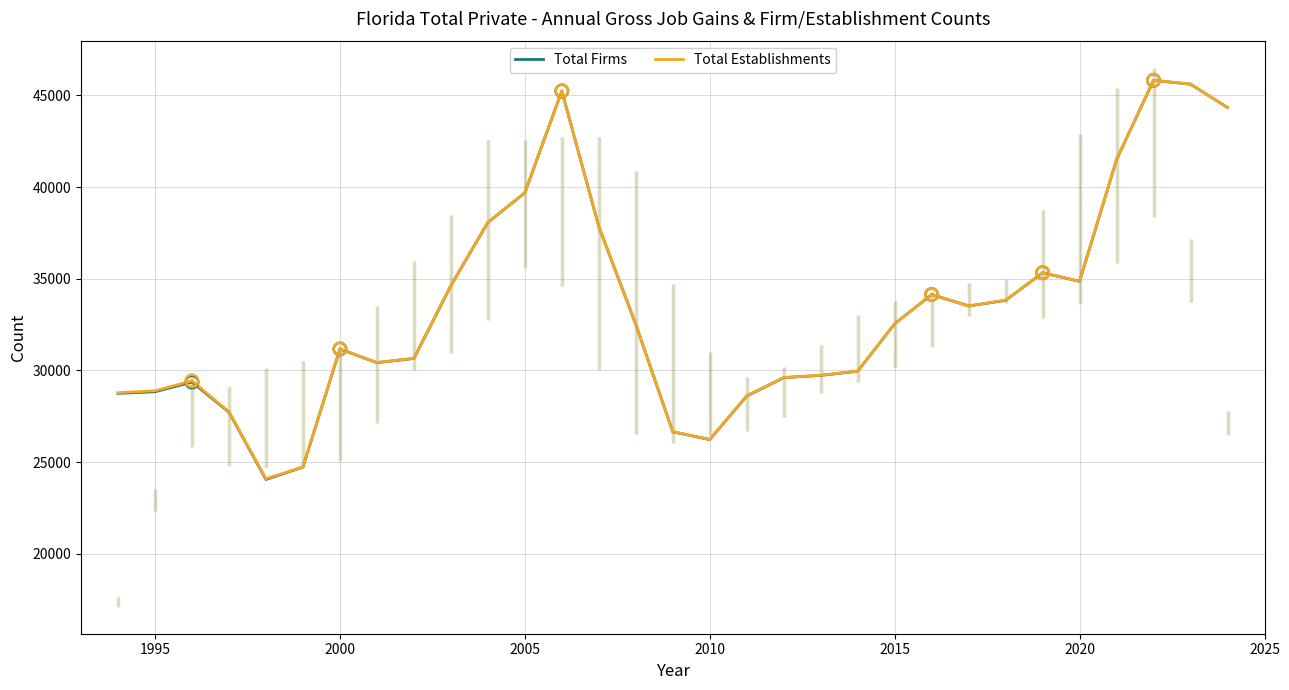

At how many categories does at least one series exceed 35883?

8